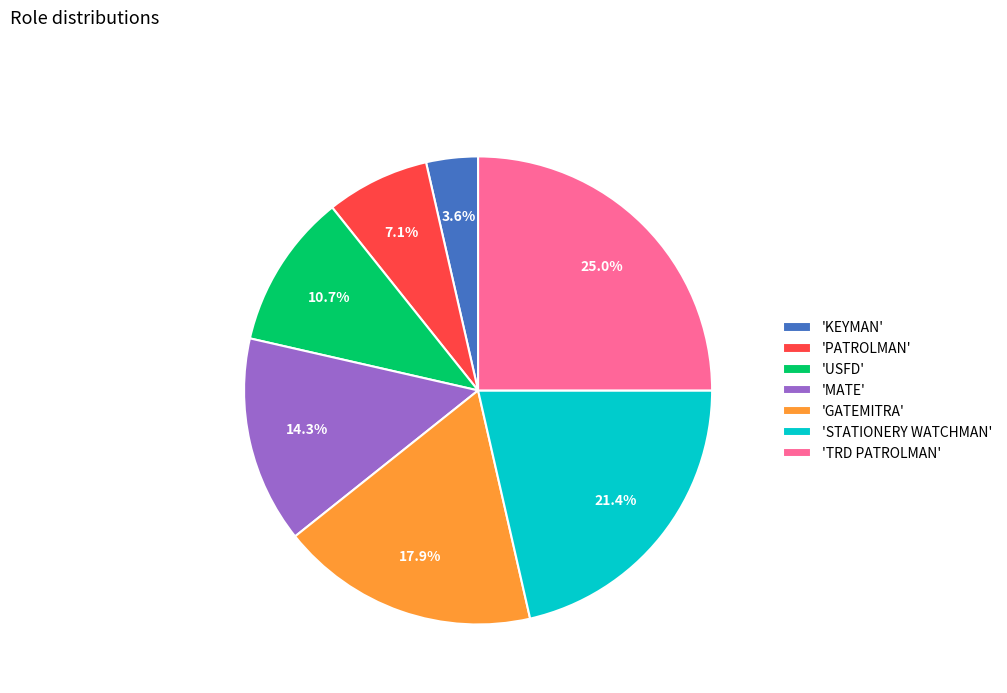

What is the smallest slice in the pie chart?

'KEYMAN'